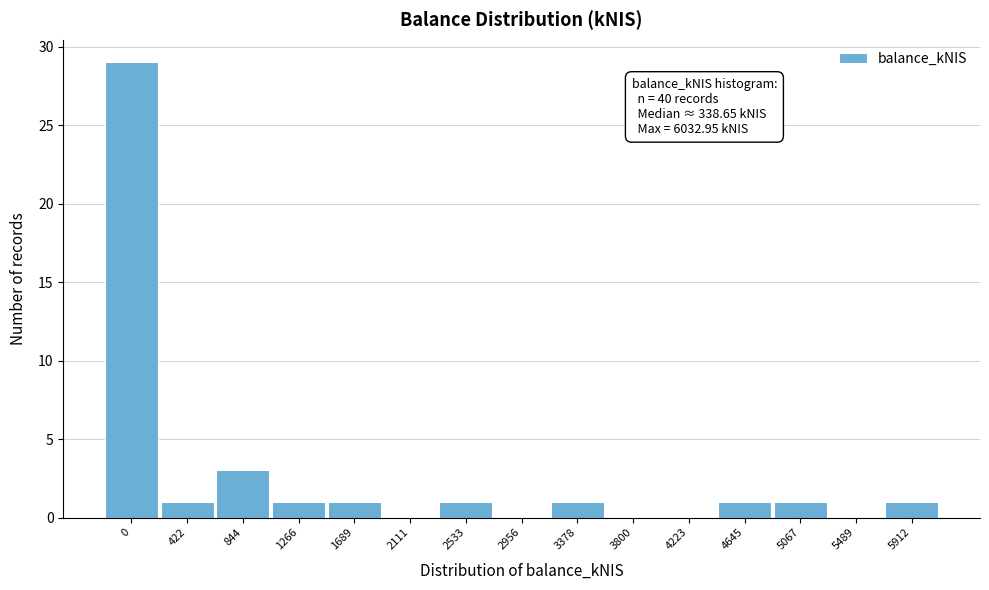

Reading left to right, list all the values displayed in this chart.

0=29	422=1	844=3	1266=1	1689=1	2111=0	2533=1	2956=0	3378=1	3800=0	4223=0	4645=1	5067=1	5489=0	5912=1